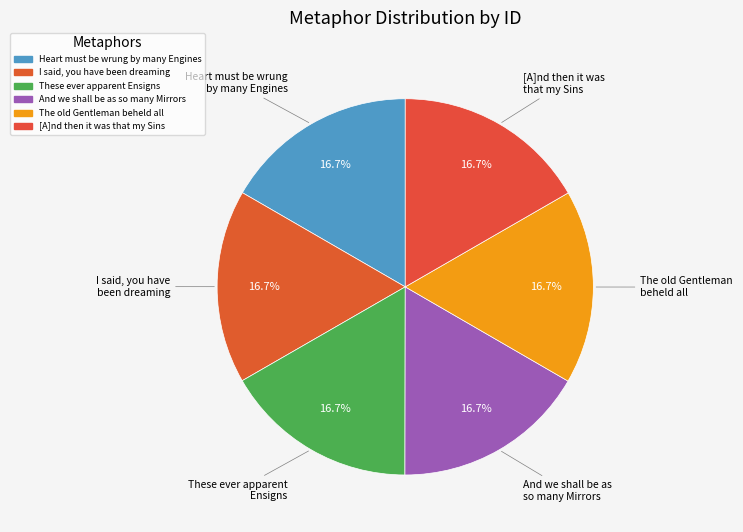

To the nearest percent, what portion does And we shall be as so many Mirrors represent?

17%